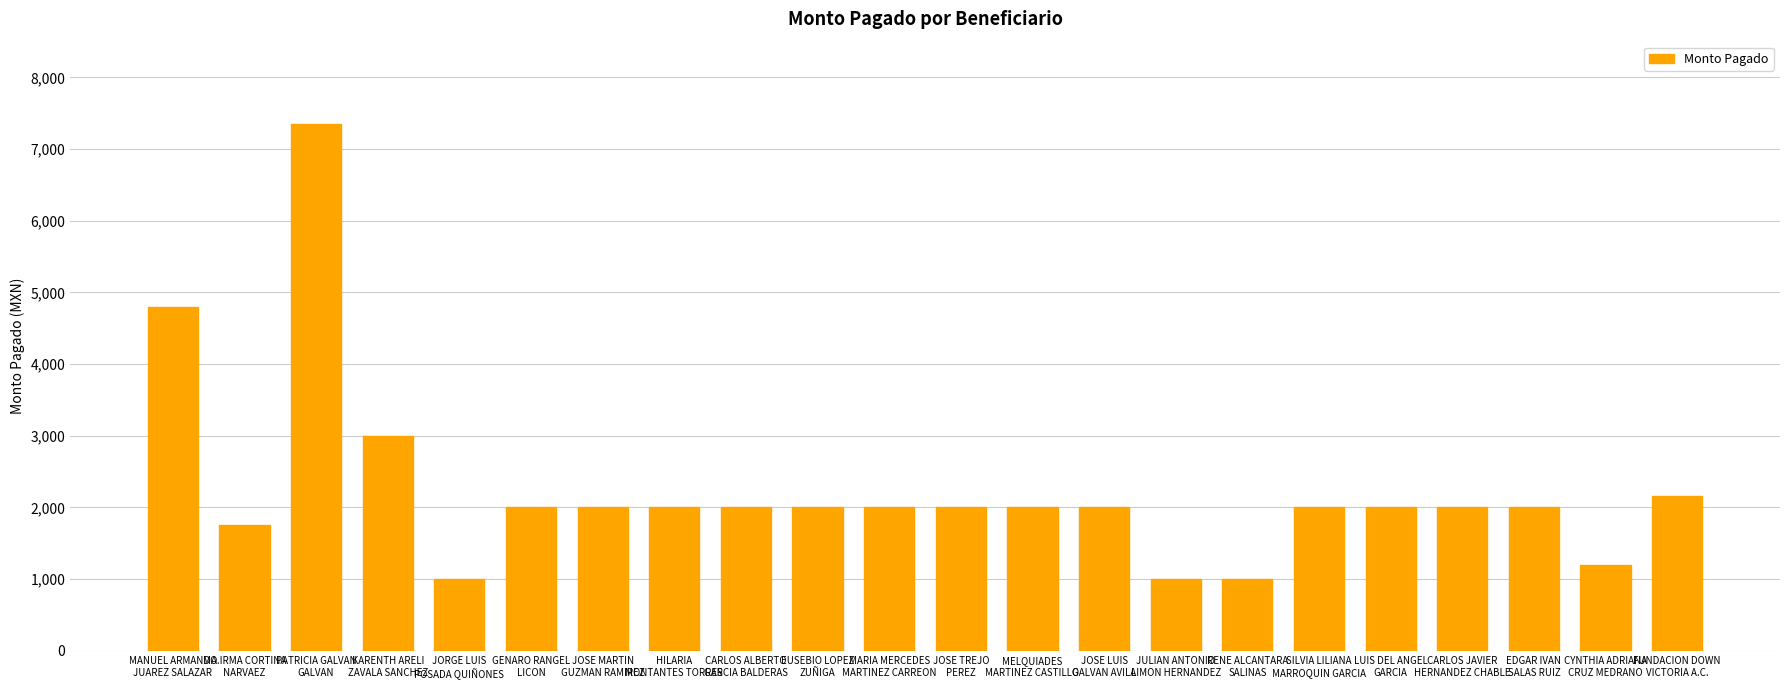

Reading right to left, extract all data points from this chart.

2160	1200	2000	2000	2000	2000	1000	1000	2000	2000	2000	2000	2000	2000	2000	2000	2000	1000	3000	7344	1750	4800